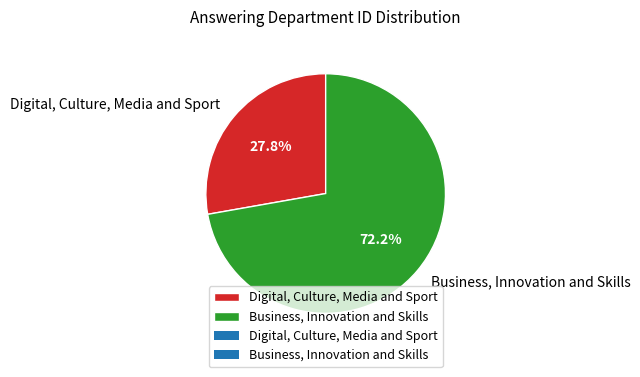

Count the number of slices in the pie.

2